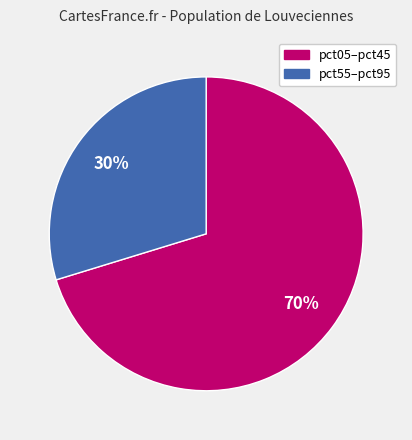

Rank the categories by value from highest to lowest.

pct05–pct45, pct55–pct95